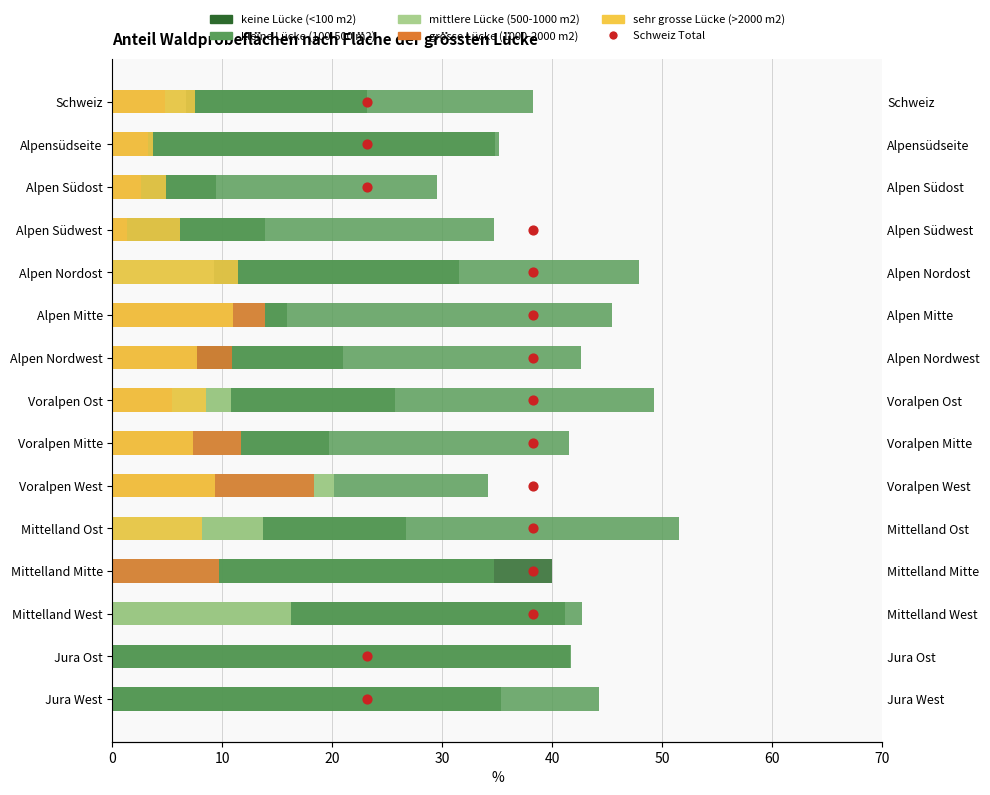

Is the value of sehr grosse Lücke (>2000 m2) at Voralpen Ost greater than the value of grosse Lücke (1000-2000 m2) at Jura West?

Yes